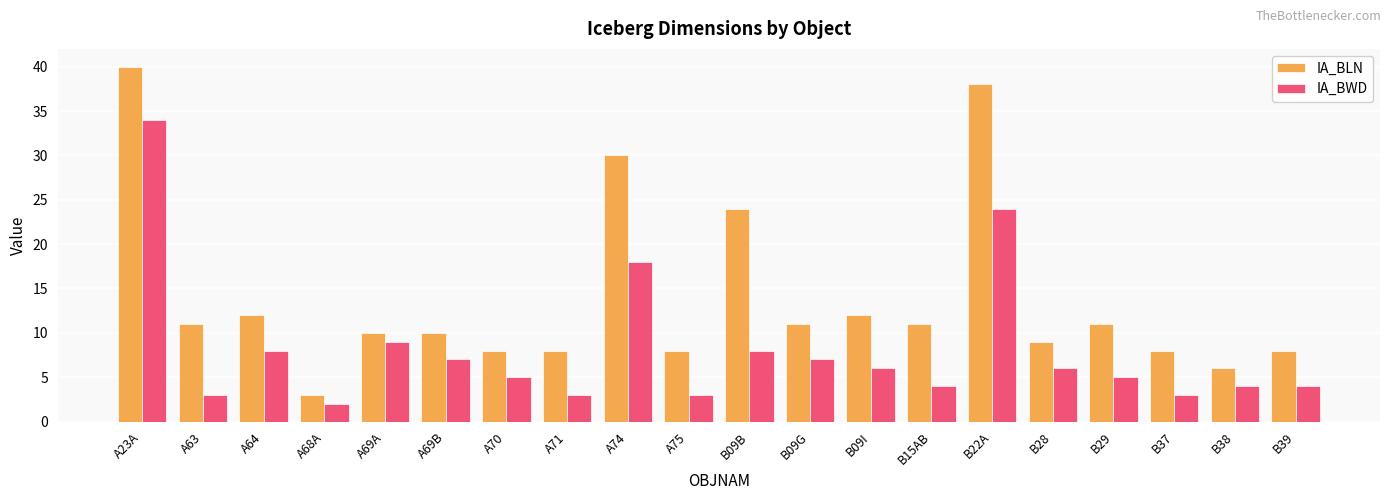

How many values in the IA_BWD series are below 6?

10